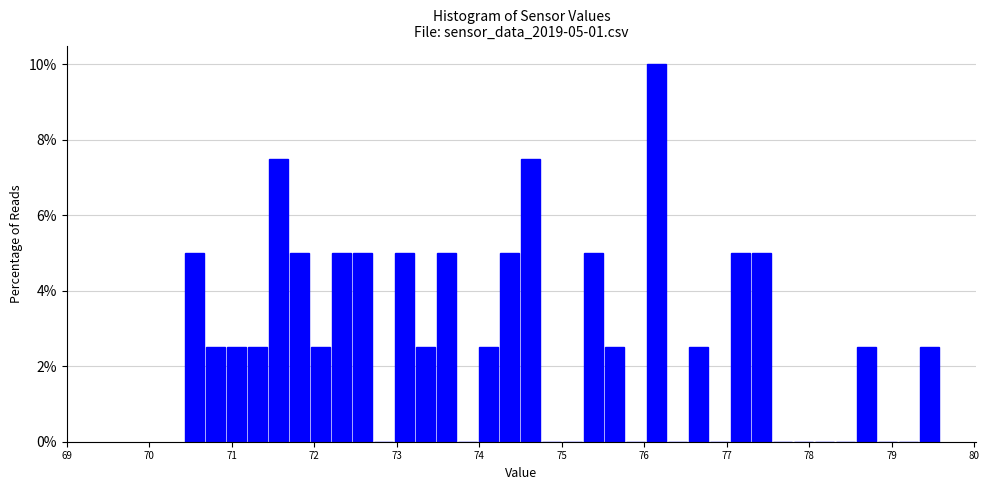

Around what value on the x-axis is the tallest bar? Give the approximate position of its centre, as read against the axis.

76.1